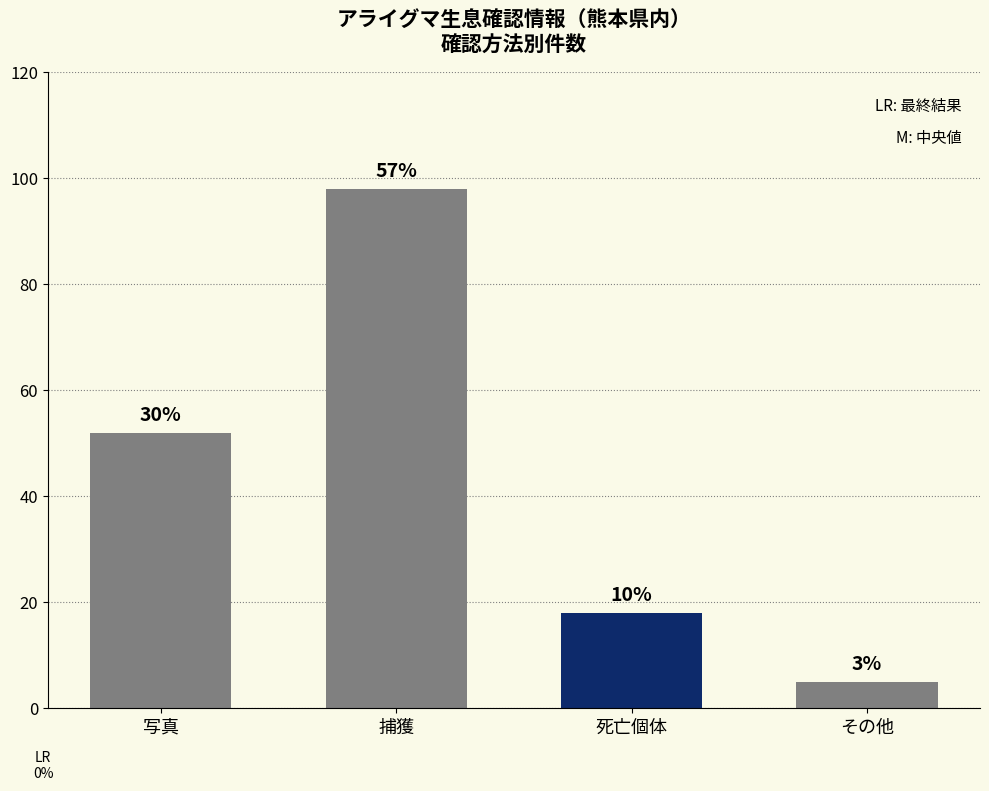

What is the value of the 2nd bar from the left?

98